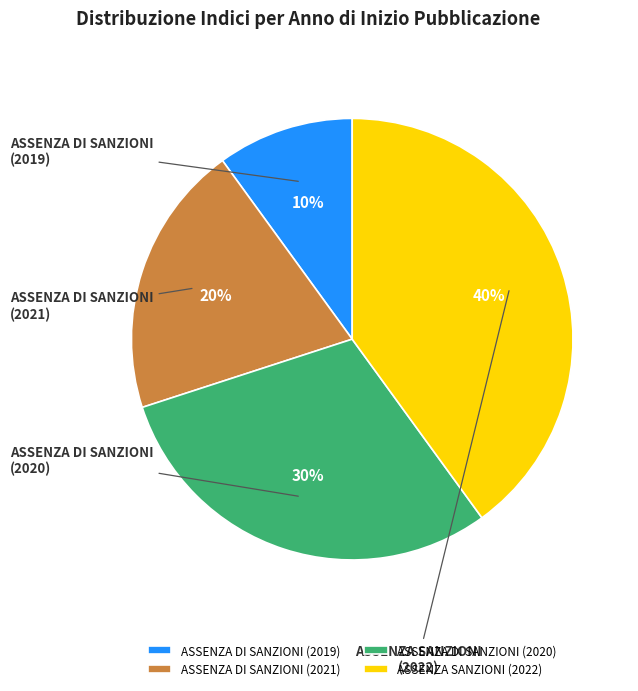

To the nearest percent, what is the difference between the largest and smallest slice percentages?

30%